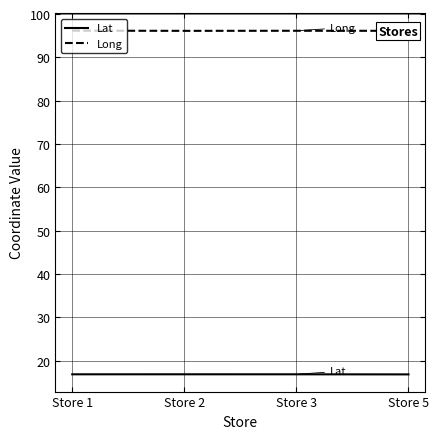

Does the chart display data point markers on the line(s)?

No